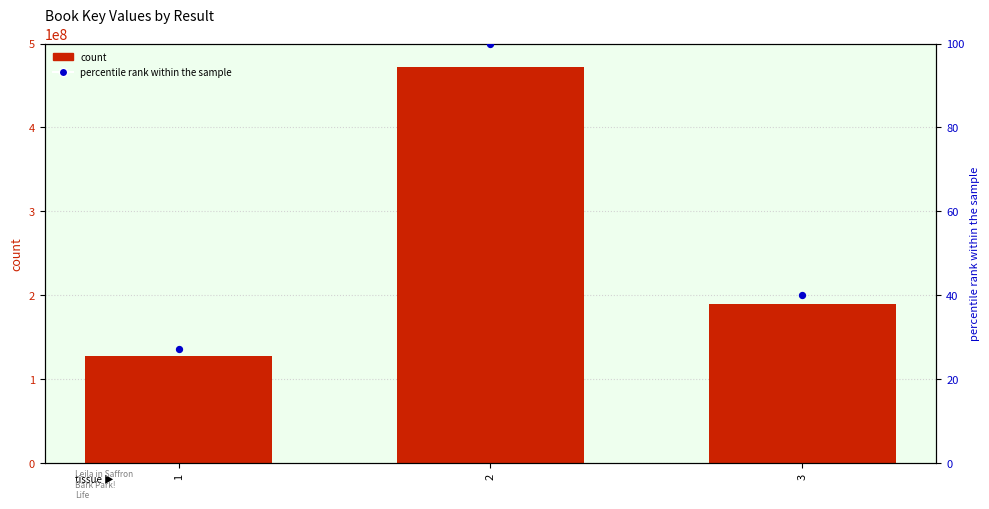

What are all the series names shown in the legend?

count, percentile rank within the sample